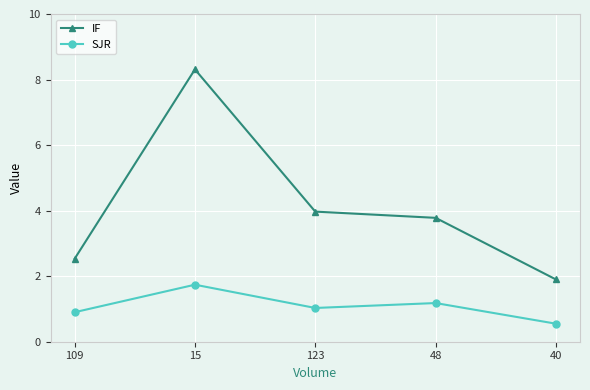

True or false: IF and SJR intersect in this chart.

False